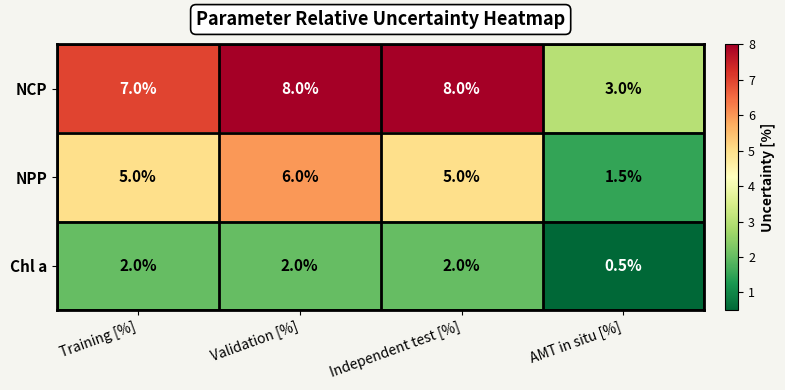

Count the NCP values in the range 7 to 8.

3